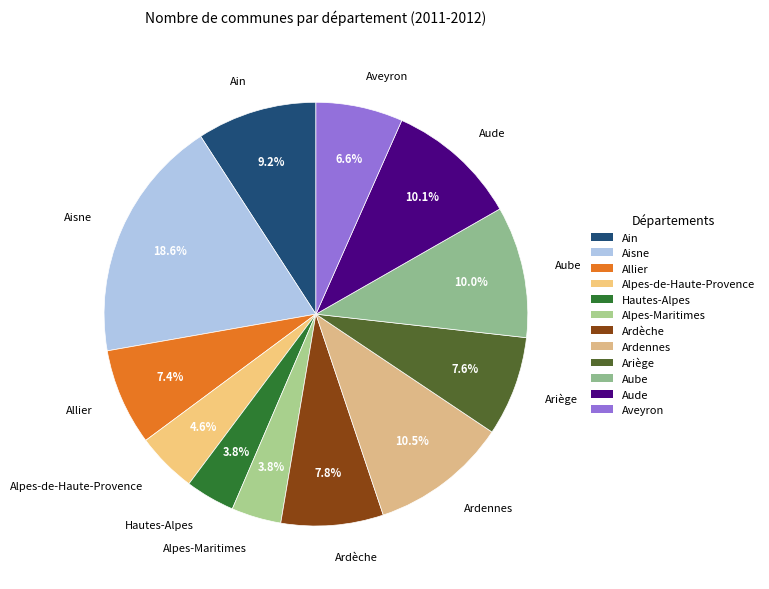

Which slice is the largest?

Aisne